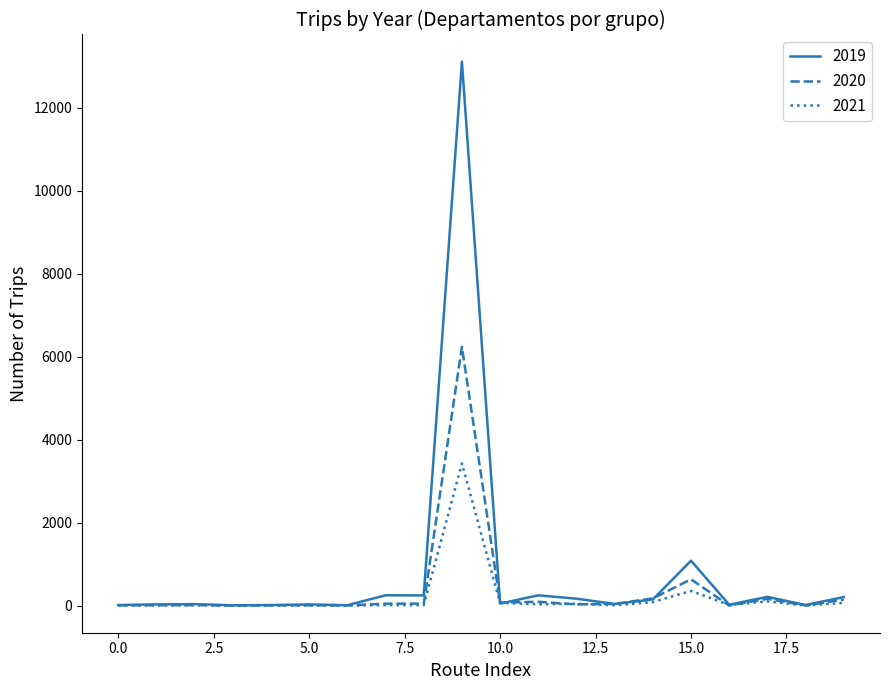

List the series in order of their peak value, highest first.

2019, 2020, 2021